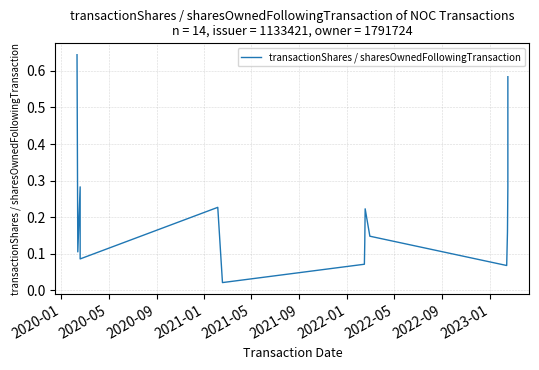

What is the difference between the maximum and minimum values?

0.6